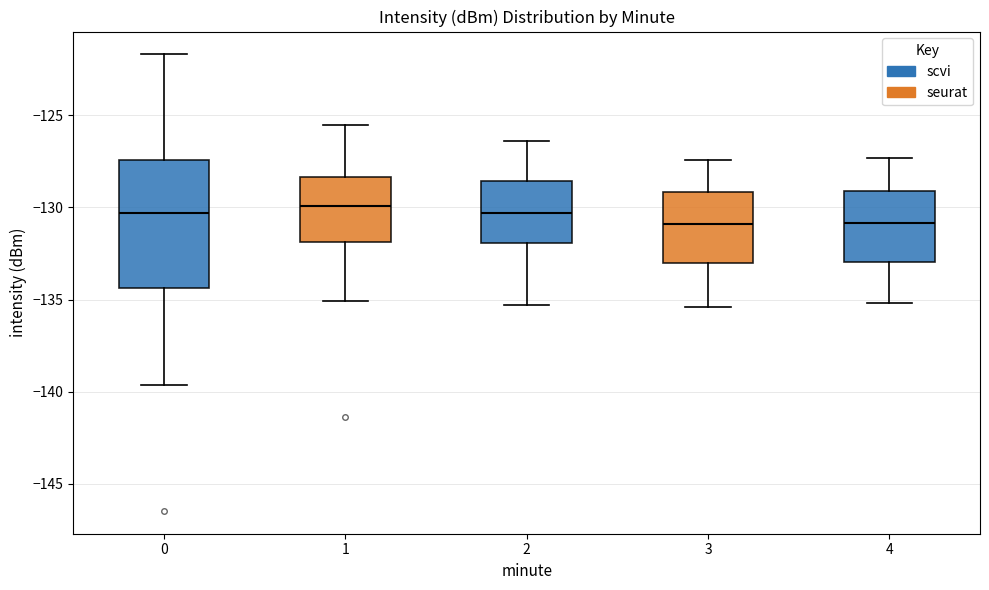

Reading left to right, read every box against the y-axis: the position of its median line, the range the box covers, and the ends of its whiskers. The values are not printed on the chart, so give them approximately, as read against the axis.

0: median -130.5, box -134.5 to -127.5, whiskers -139.5 to -121.5
1: median -130.0, box -132.0 to -128.5, whiskers -135.0 to -125.5
2: median -130.5, box -132.0 to -128.5, whiskers -135.5 to -126.5
3: median -131.0, box -133.0 to -129.0, whiskers -135.5 to -127.5
4: median -131.0, box -133.0 to -129.0, whiskers -135.0 to -127.5